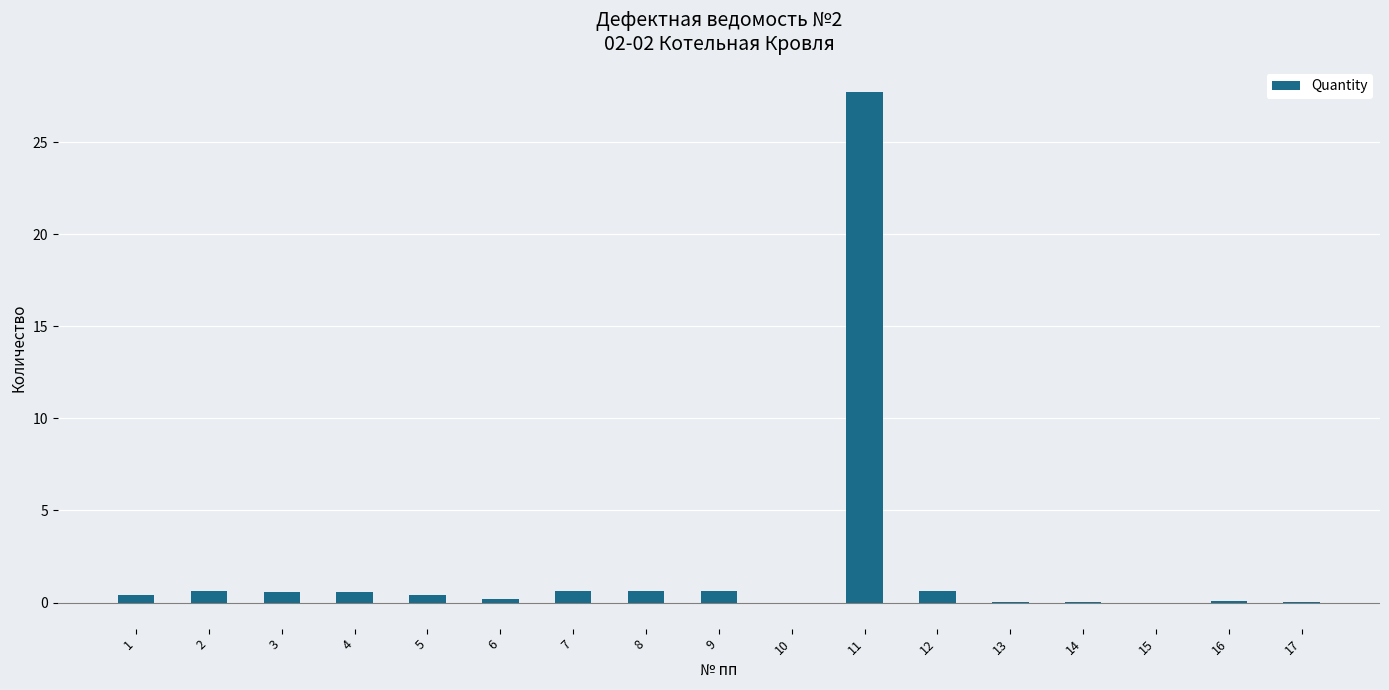

What is the sum of all values?

33.1